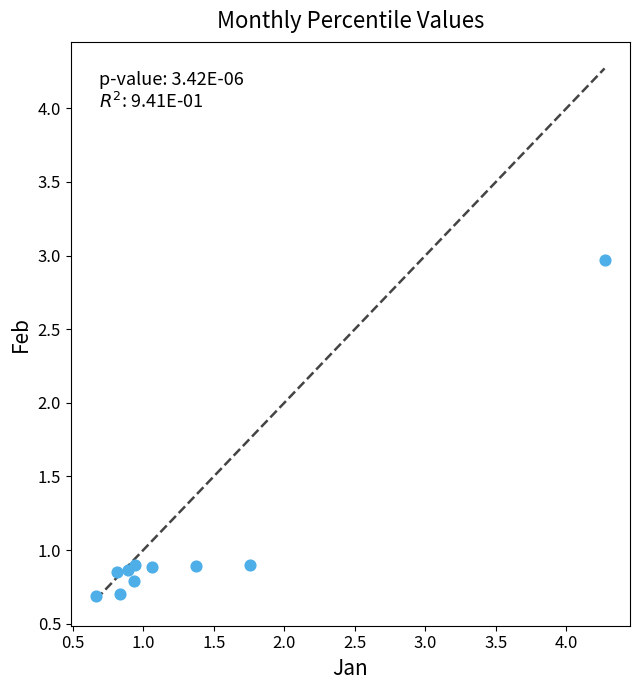

What is the average X value?

1.4